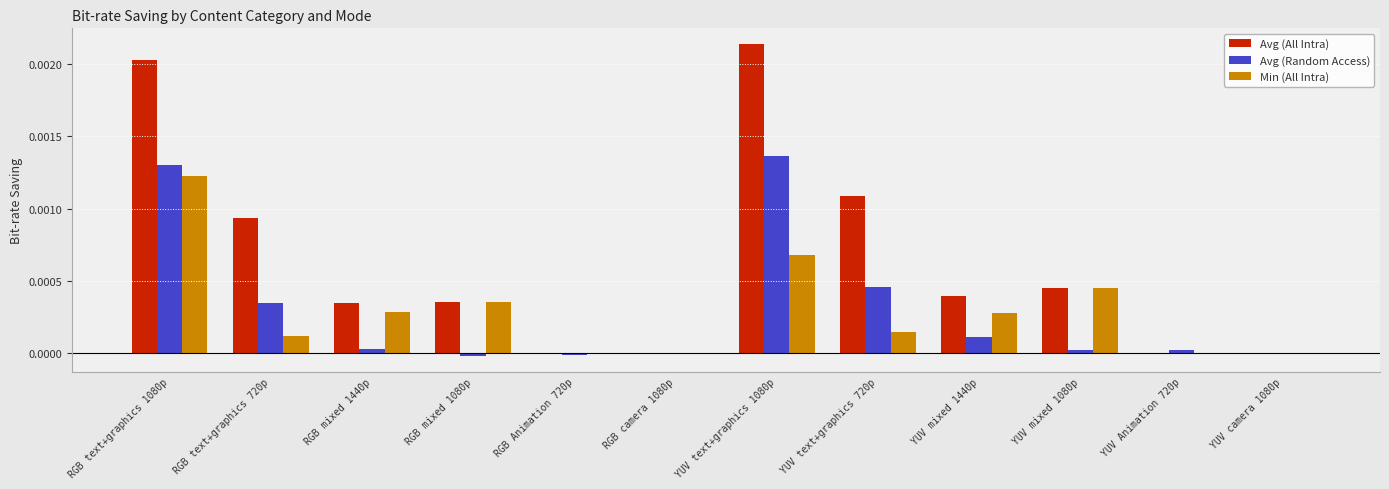

Which series has the largest total across all categories?

Avg (All Intra)